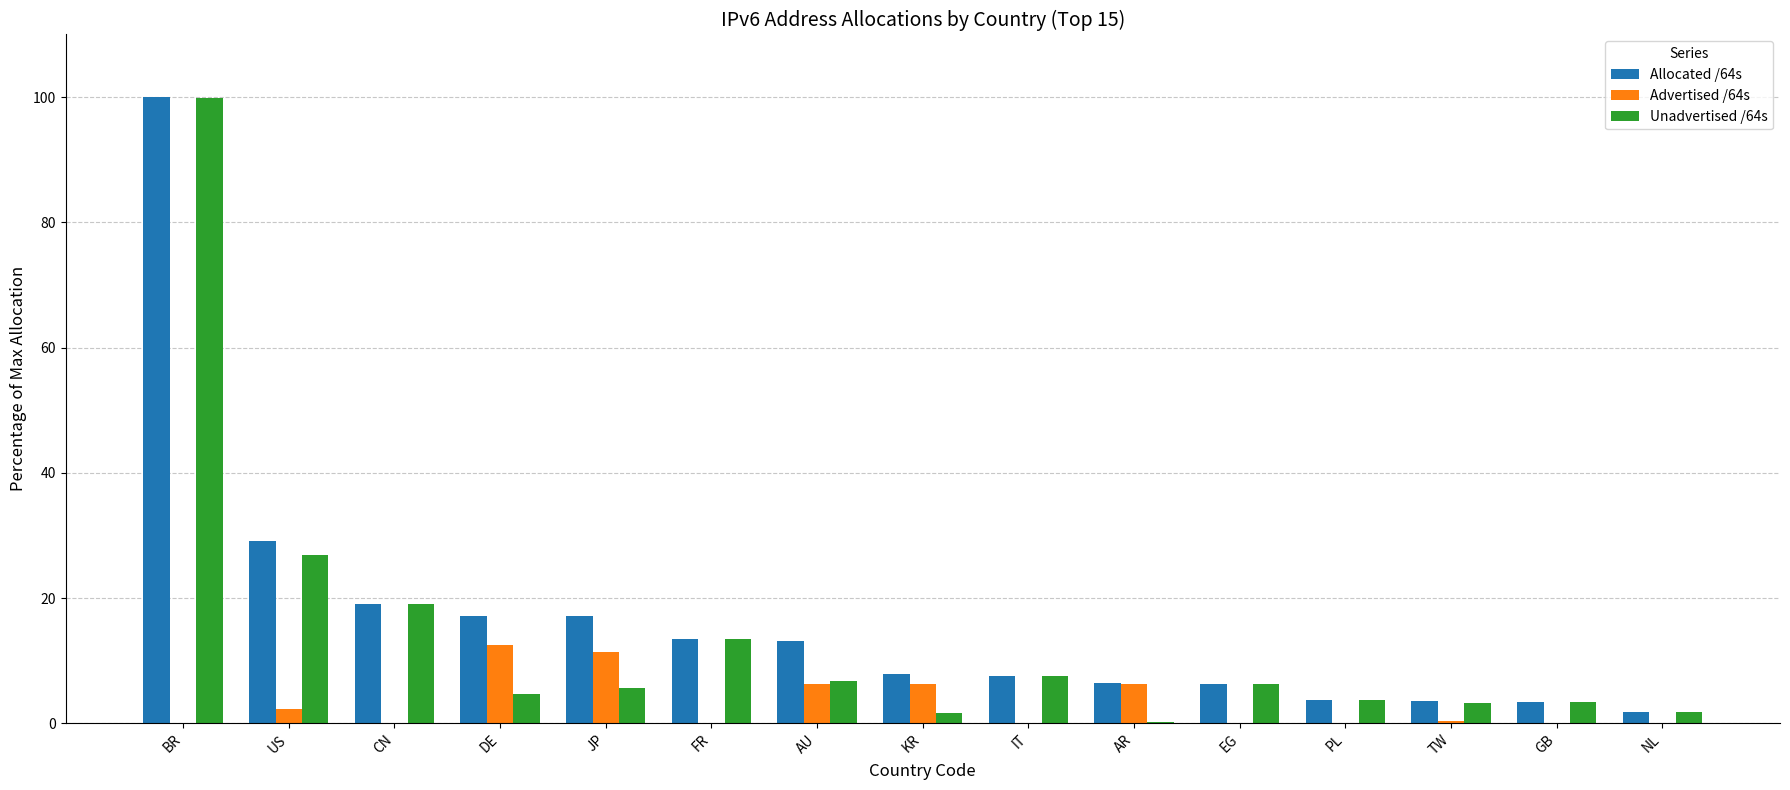

At which label does Allocated /64s reach its peak?

BR